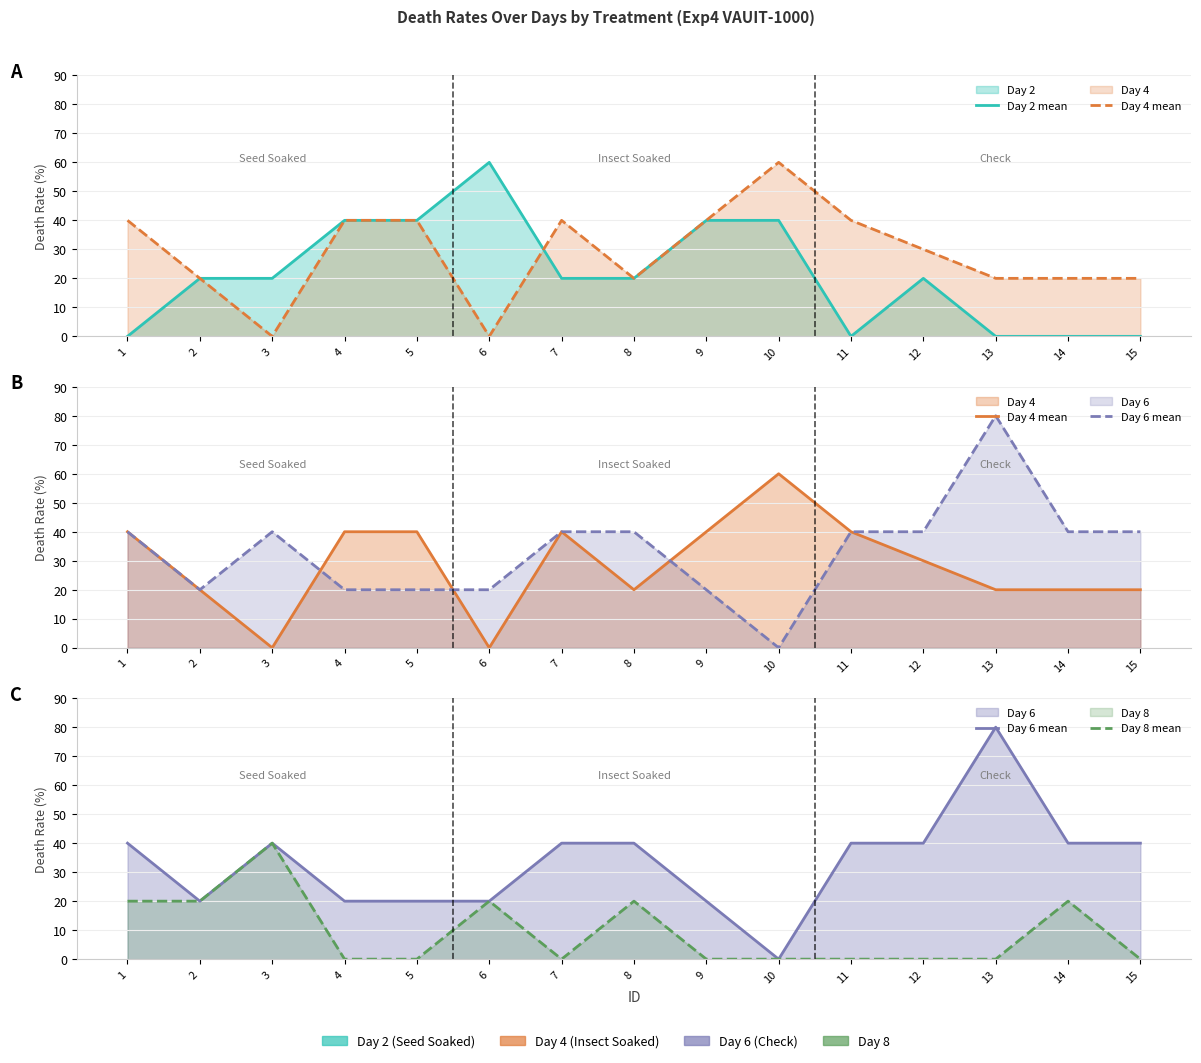

The value of Day 6 mean at 11 is 40. True or false?

True